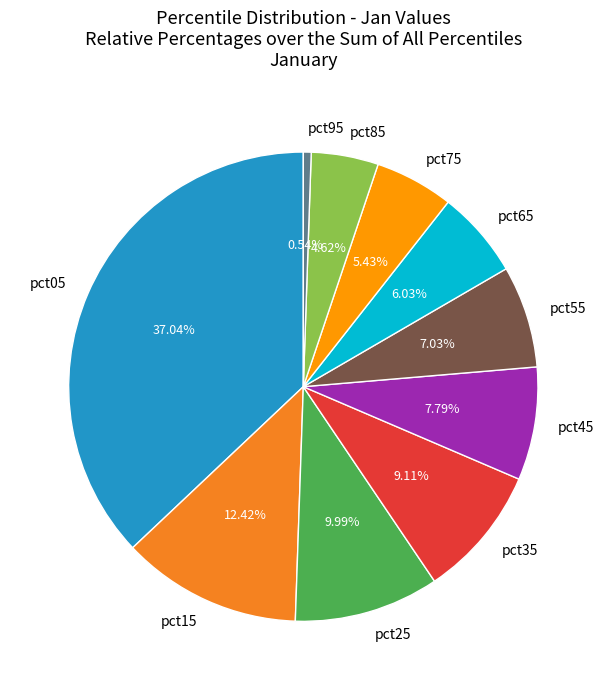

Rank the categories by value from lowest to highest.

pct95, pct85, pct75, pct65, pct55, pct45, pct35, pct25, pct15, pct05